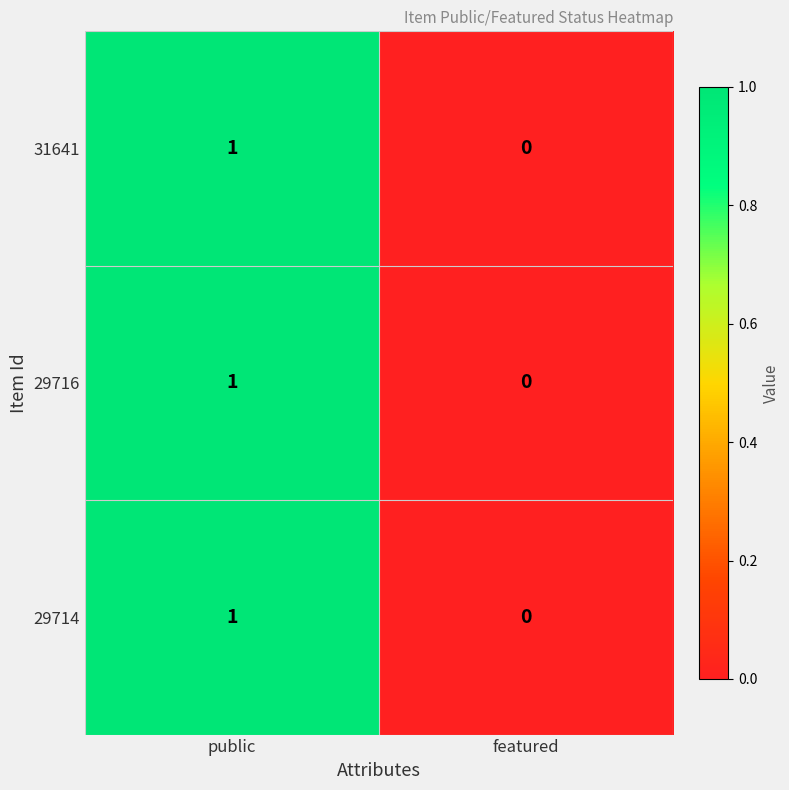

Which category has the highest value in the 29716 series?

public